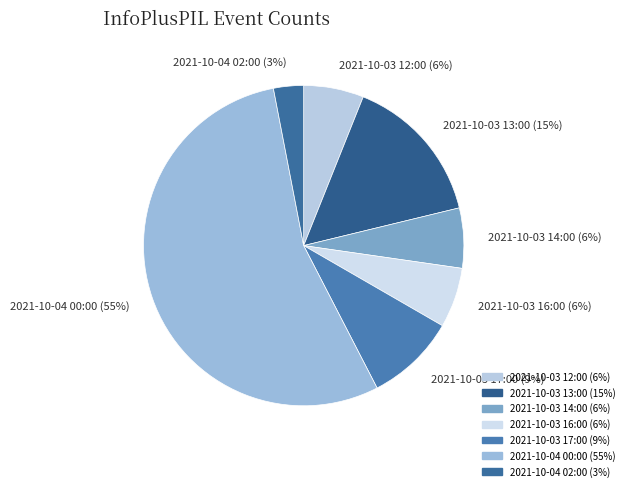

The 2021-10-03 12:00 slice represents 19% of the pie. True or false?

False